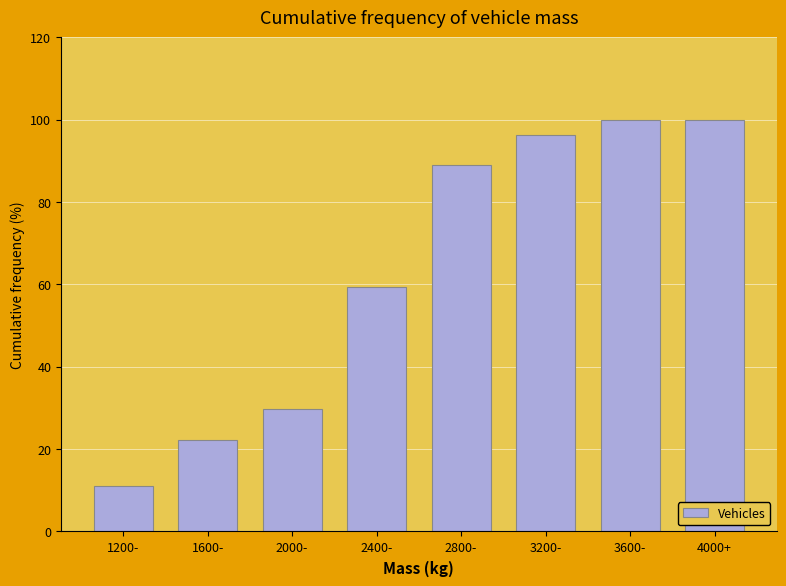

Reading left to right, transcribe all the data shown in this chart.

1200-=11.1	1600-=22.2	2000-=29.6	2400-=59.3	2800-=88.9	3200-=96.3	3600-=100.0	4000+=100.0